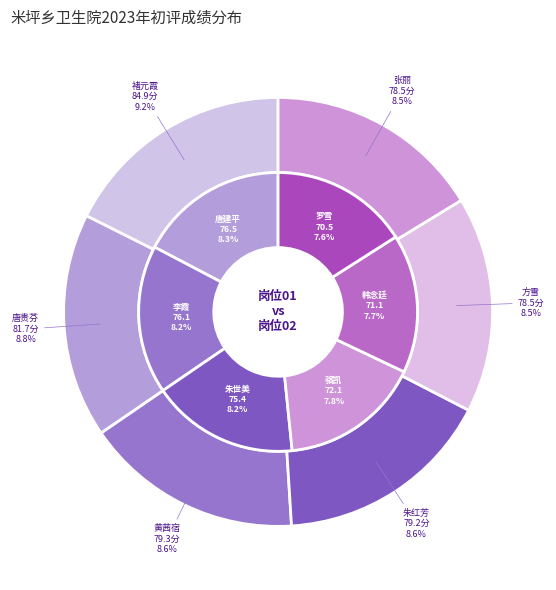

What is the total percentage of 罗雪 and 唐贵芬?

16.5%